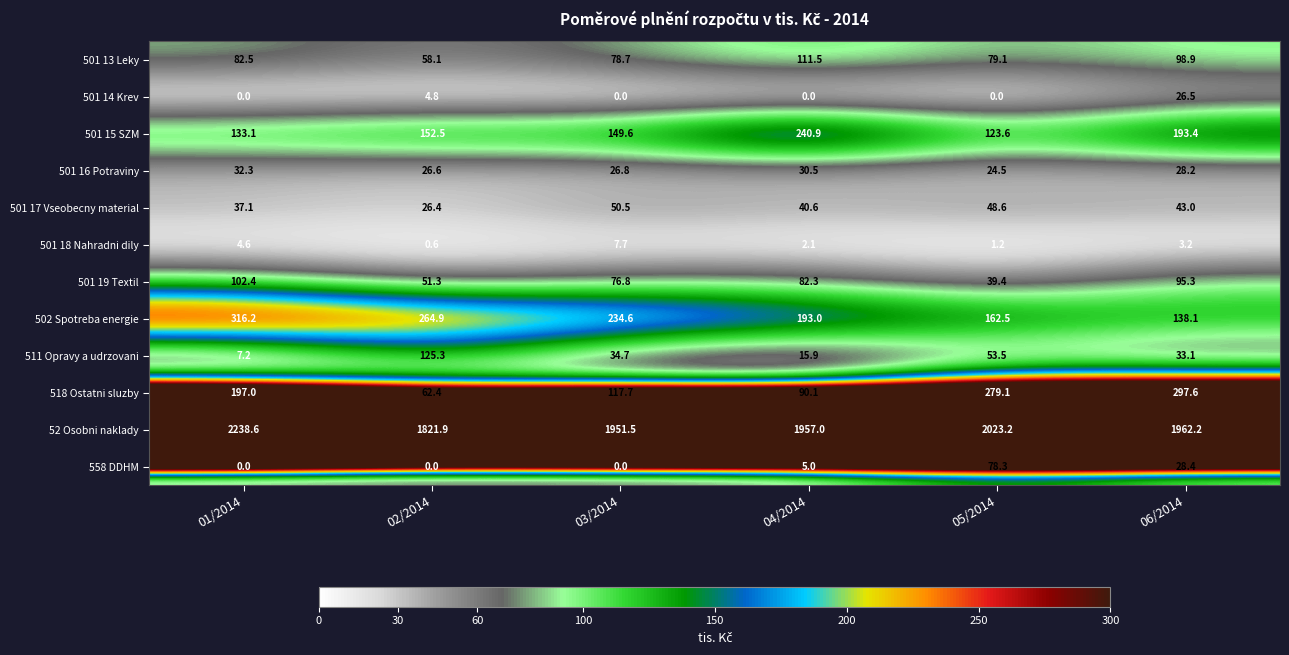

Which series has the largest total across all categories?

52 Osobni naklady